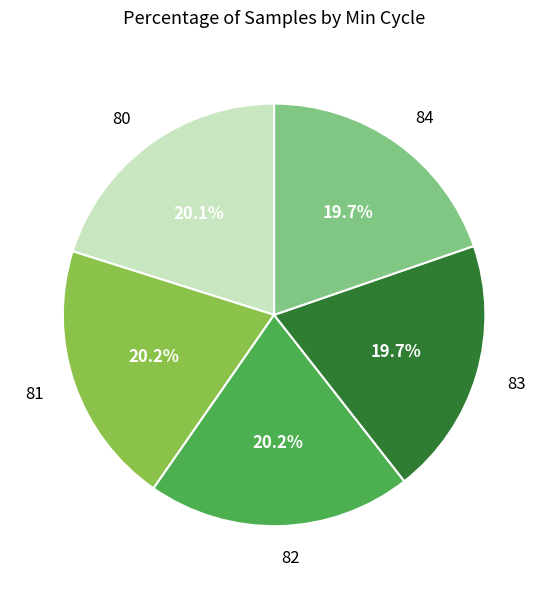

What portion of the pie excludes 81?

79.8%